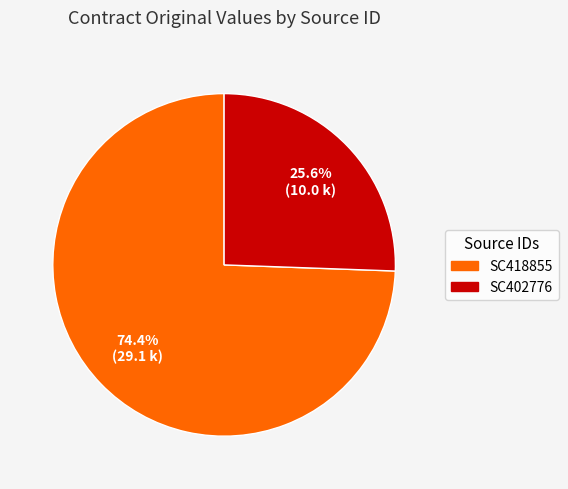

How many slices are in this pie chart?

2